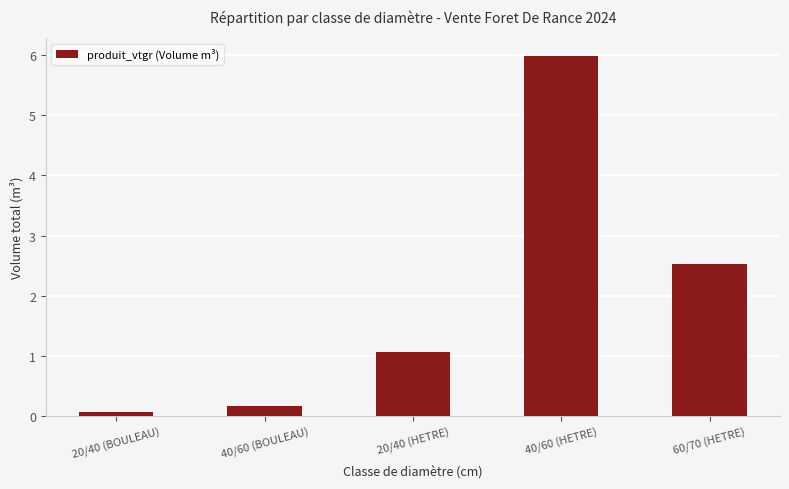

Is it true that the value at 40/60 (BOULEAU) is 0.2?

True